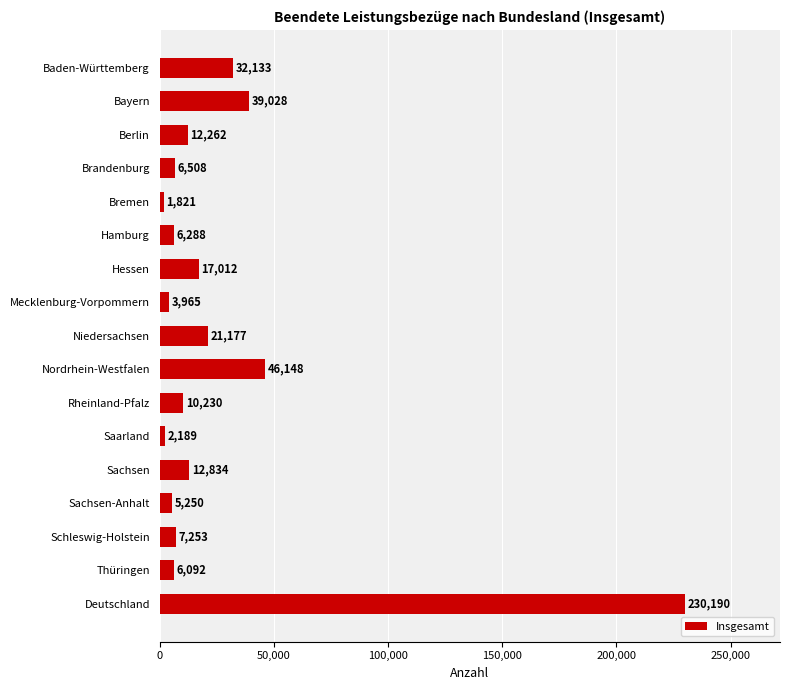

Are the bars horizontal?

Yes